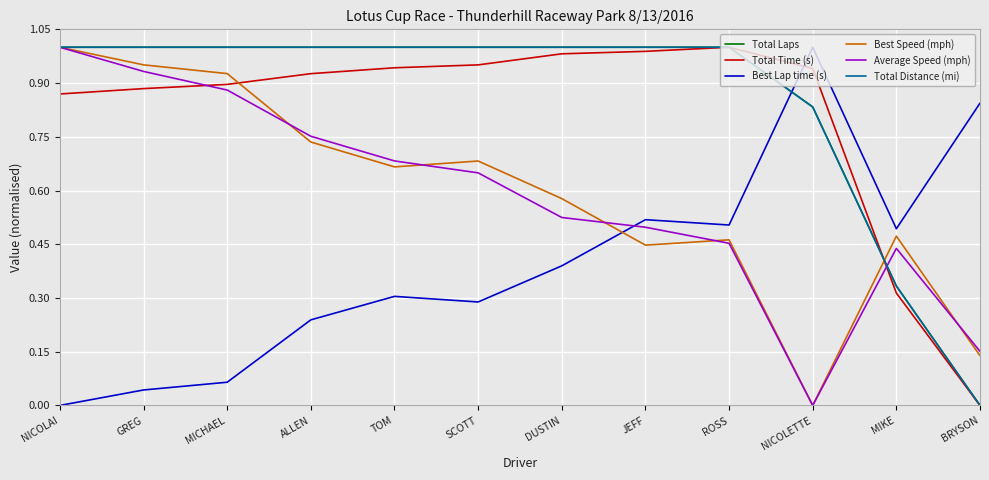

Is this an area chart (filled region under the line)?

No